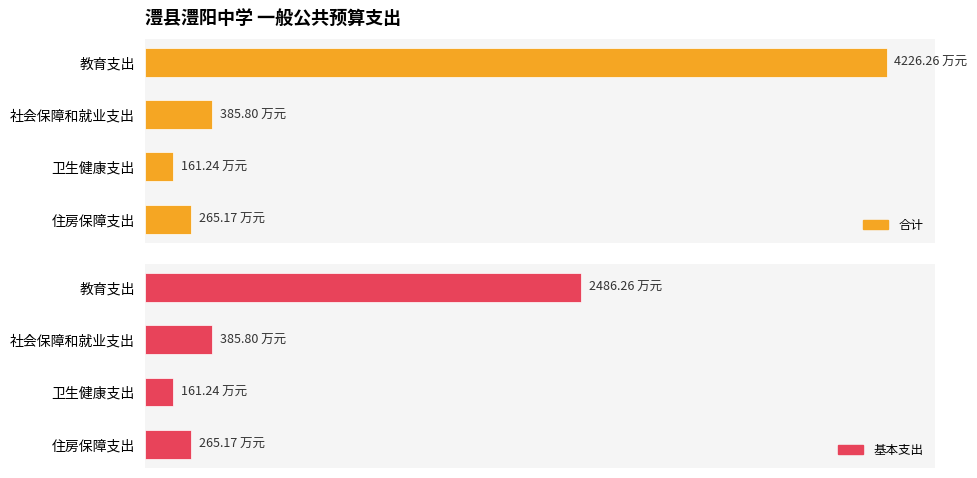

What is the value of the 基本支出 bar at the 4th from the left?

265.2